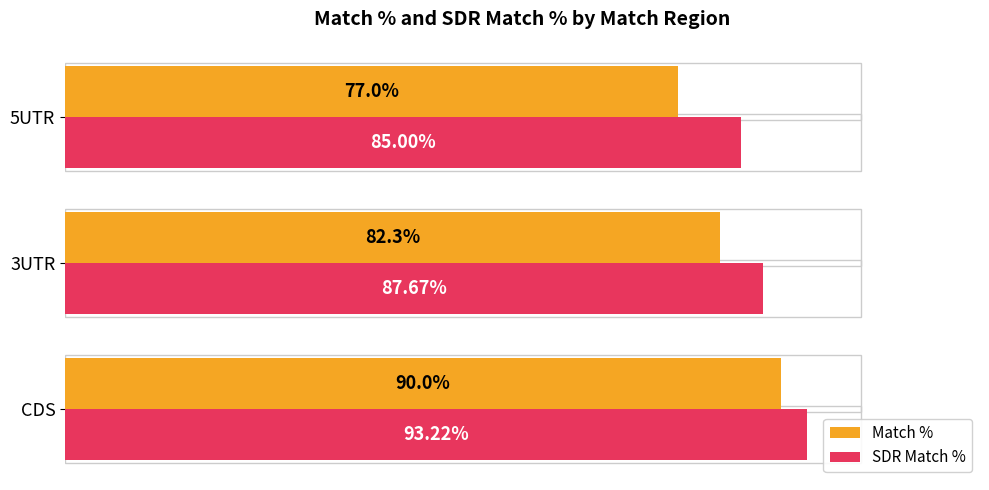

At which label does Match % reach its peak?

CDS